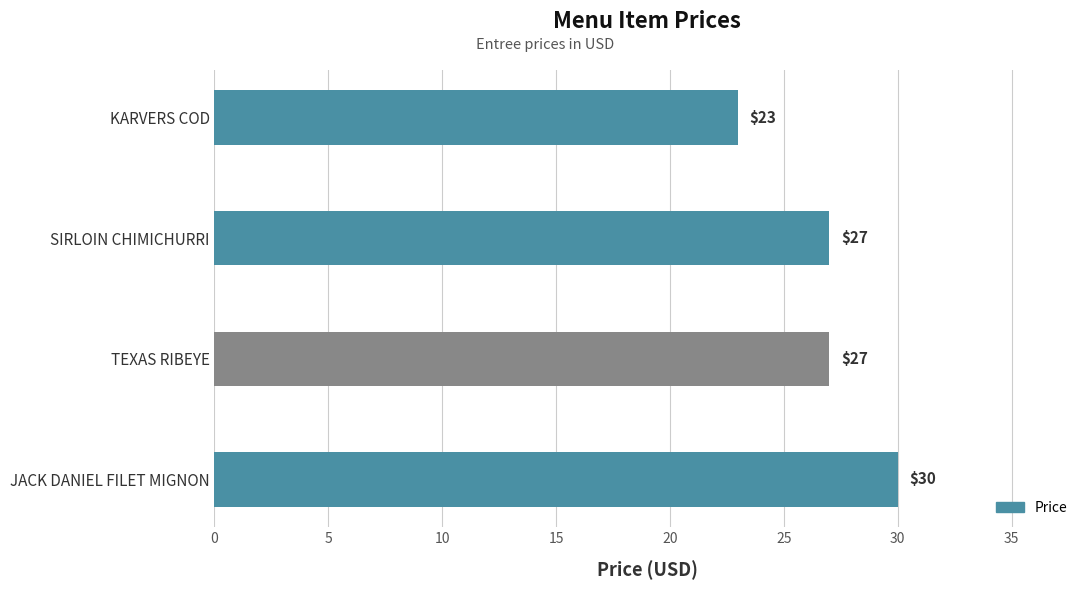

Are the bars horizontal?

Yes